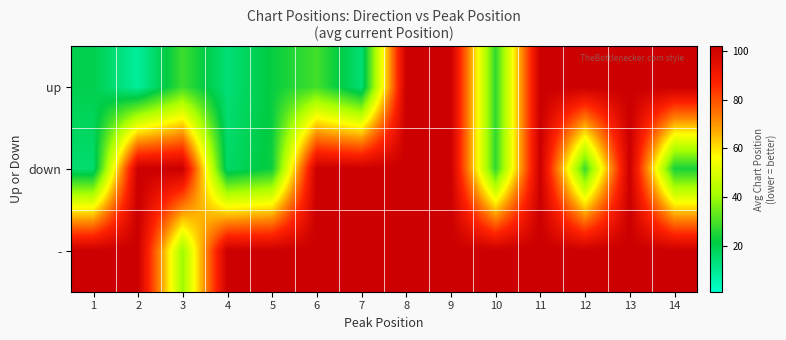

Reading left to right, list all the values displayed in this chart.

up: 1=19.8	2=8.2	3=28.5	4=14.0	5=22.0	6=29.0	7=14.0	8=102.0	9=102.0	10=27.0	11=102.0	12=102.0	13=102.0	14=102.0
down: 1=15.0	2=102.0	3=102.0	4=16.2	5=22.5	6=102.0	7=102.0	8=102.0	9=102.0	10=27.0	11=102.0	12=28.0	13=102.0	14=24.0
-: 1=102.0	2=102.0	3=40.0	4=102.0	5=102.0	6=102.0	7=102.0	8=102.0	9=102.0	10=102.0	11=102.0	12=102.0	13=102.0	14=102.0